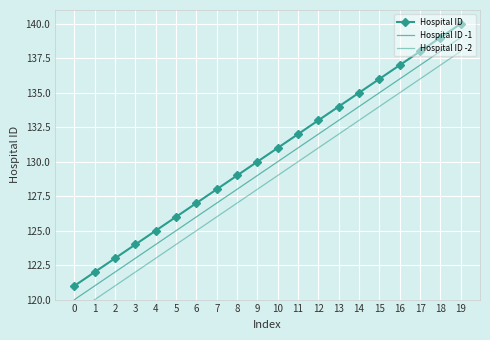

Between 4 and 8, which series saw the biggest shift?

Hospital ID